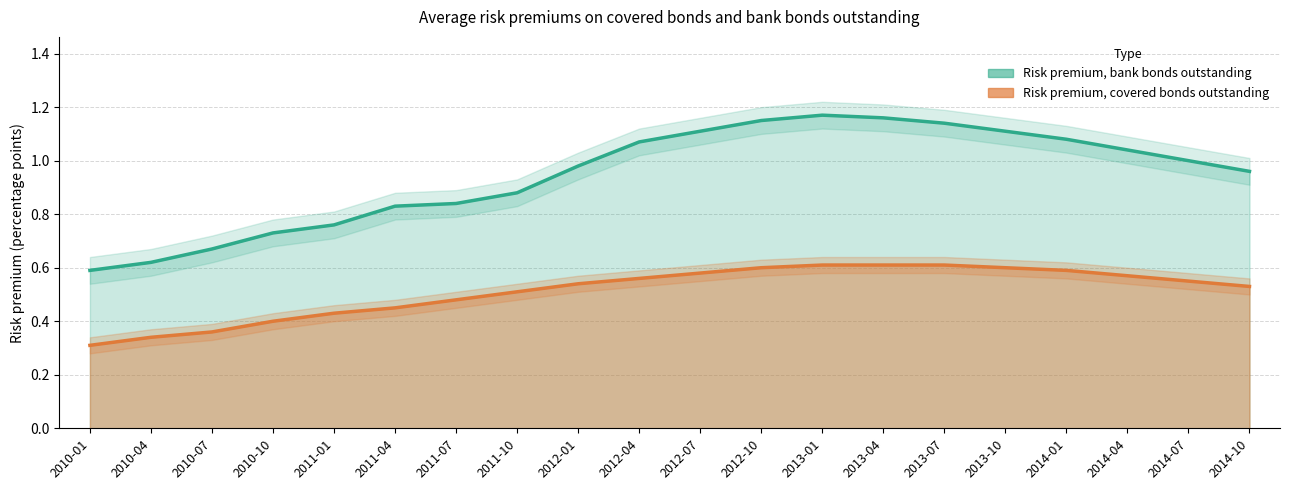

At which label does Risk premium, bank bonds outstanding reach its minimum?

2010-01